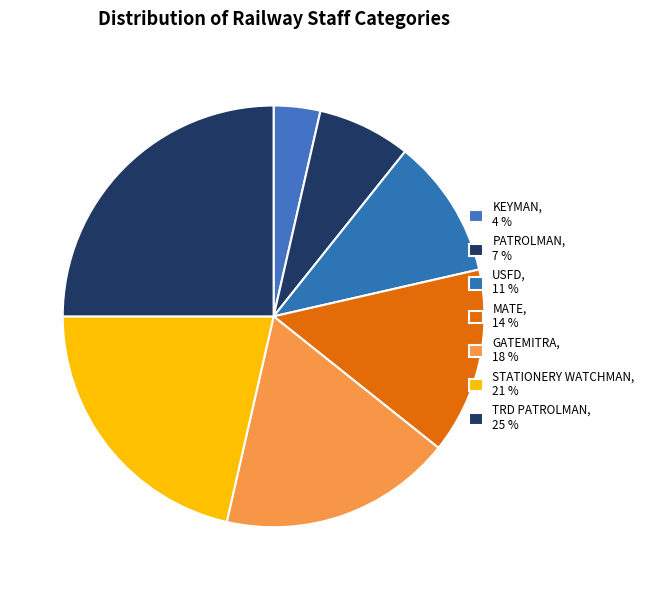

Which slice is the largest?

TRD PATROLMAN